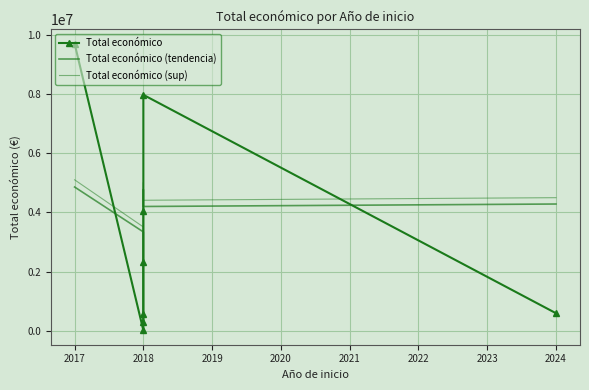

At which label does Total económico (sup) reach its minimum?

2018